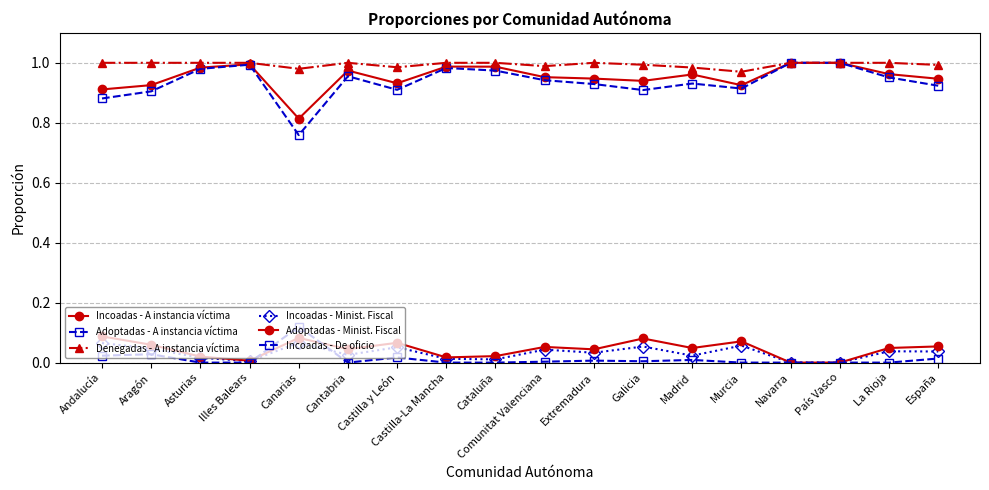

How many lines are shown in the chart?

6